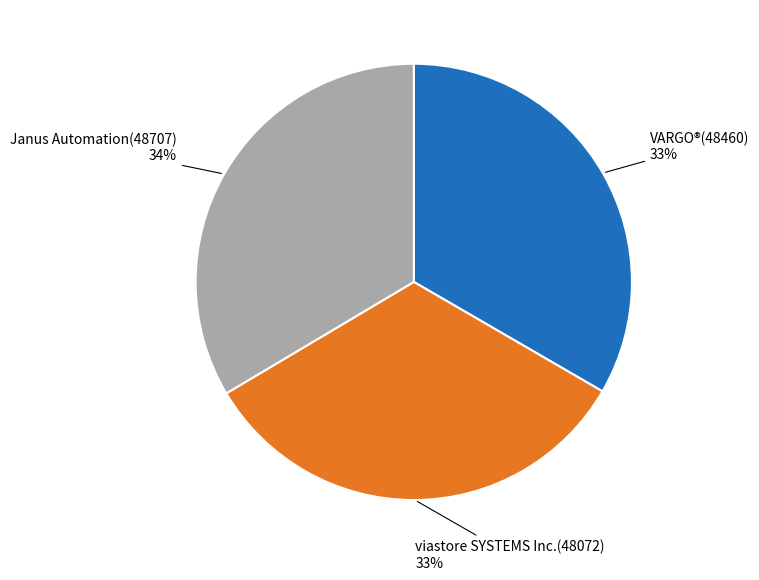

Does any single category account for the majority?

No